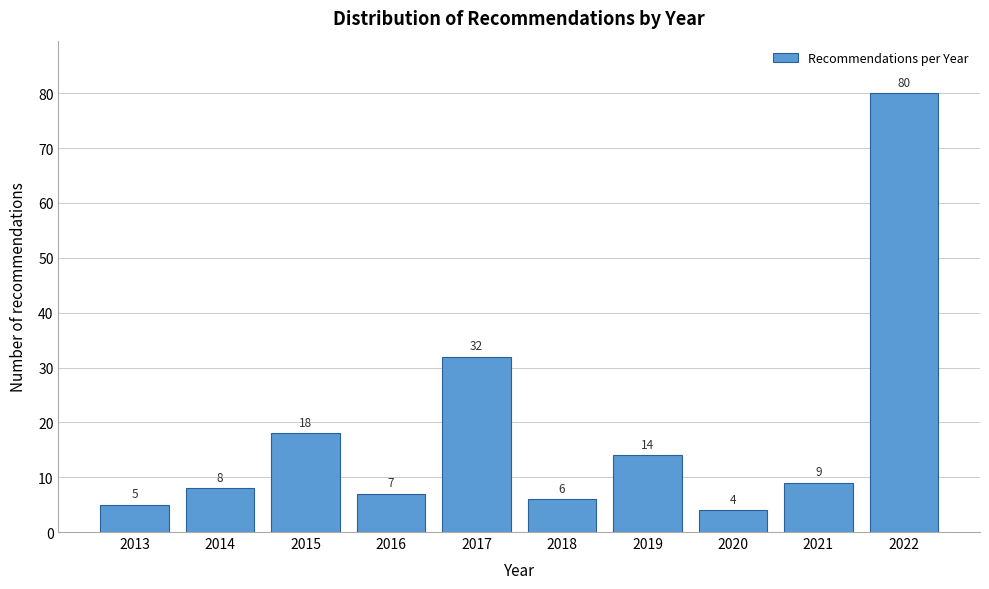

Reading left to right, extract all data points from this chart.

5	8	18	7	32	6	14	4	9	80